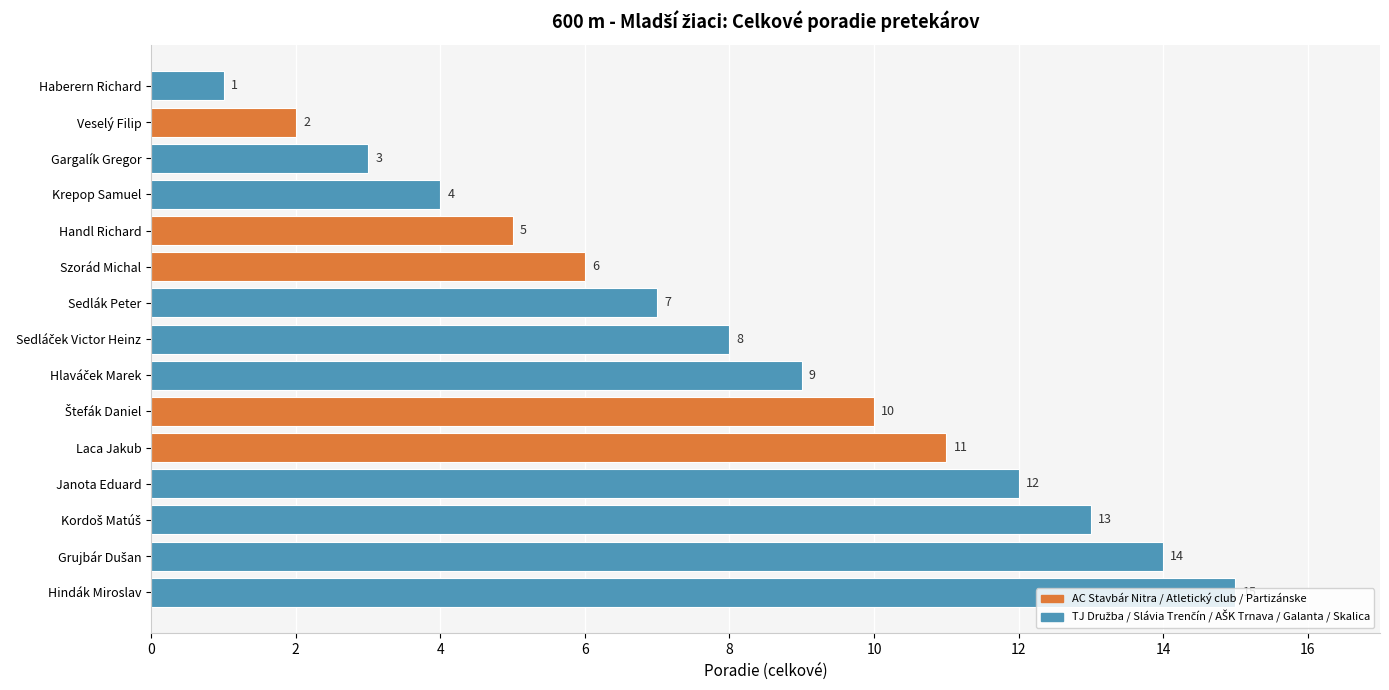

What position from the top is Gargalík Gregor?

3